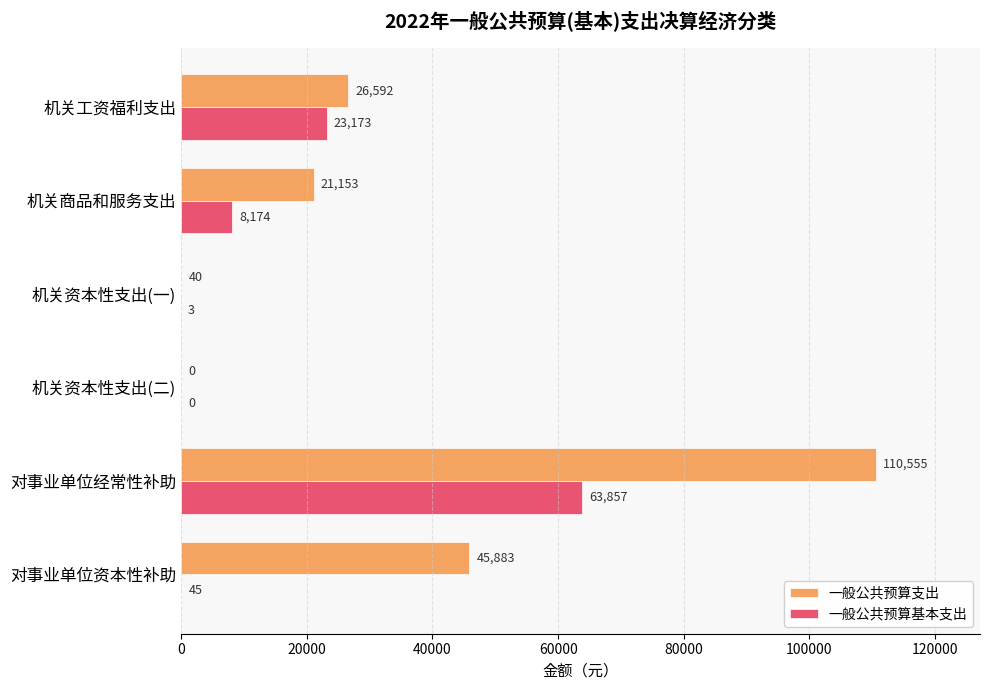

The 一般公共预算基本支出 series shows -39438 at 机关资本性支出(二). True or false?

False